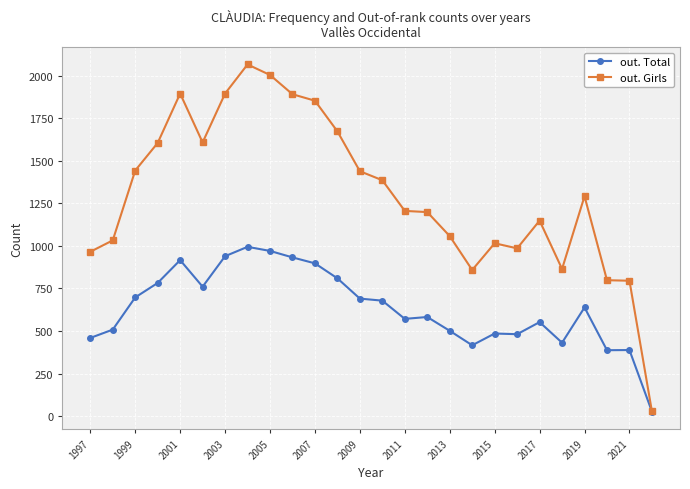

Rank the series by their maximum value, from highest to lowest.

out. Girls, out. Total